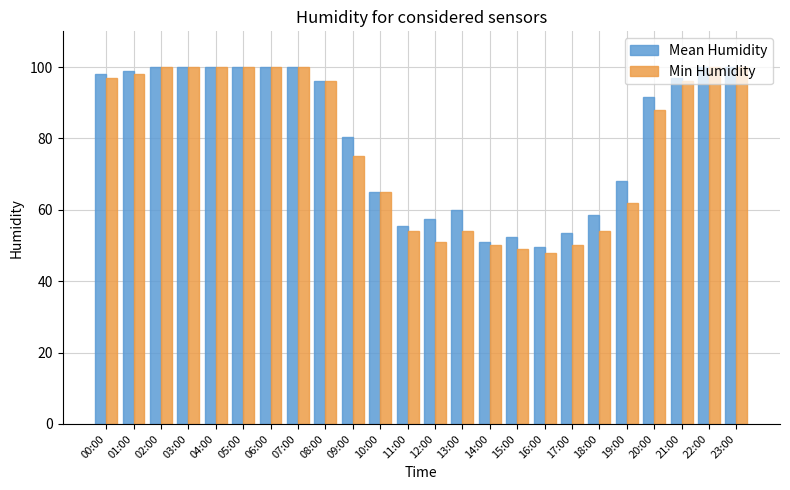

How many bars are there in total?

48